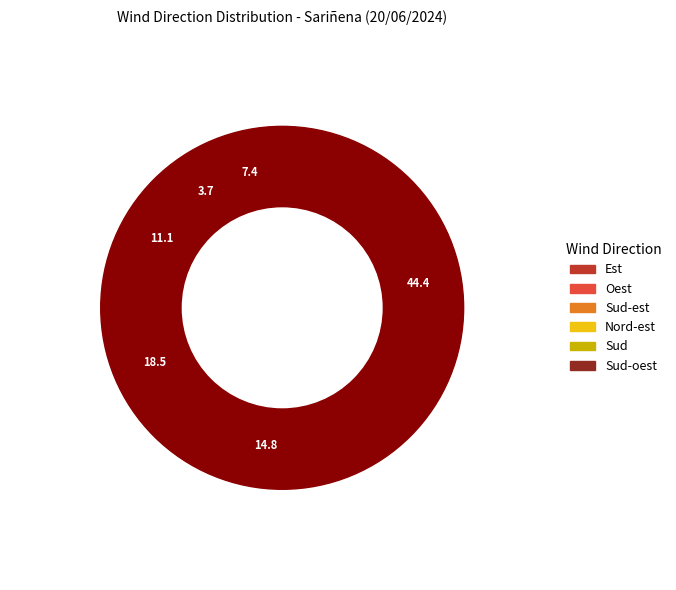

To the nearest percent, what is the combined percentage of Nord-est and Sud-oest?

19%